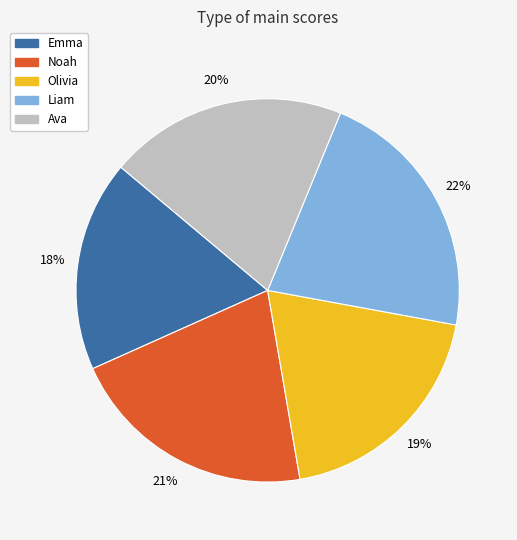

How many segments does this pie chart have?

5